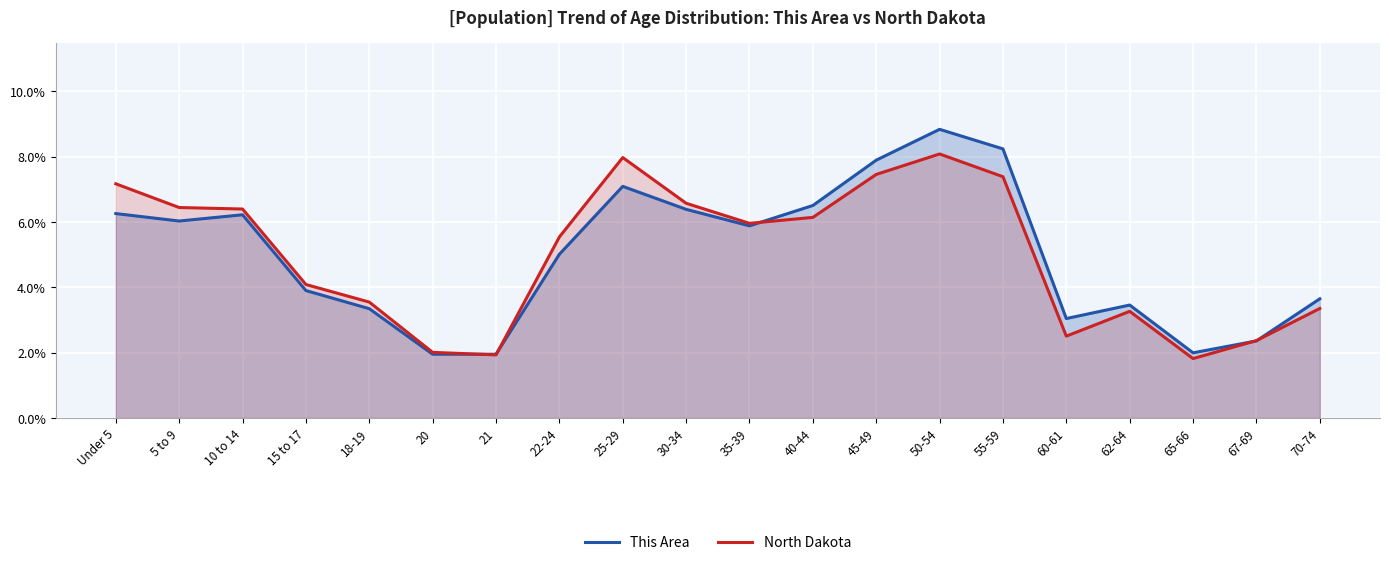

Reading left to right, transcribe all the data shown in this chart.

This Area: Under 5=6.3	5 to 9=6.0	10 to 14=6.2	15 to 17=3.9	18-19=3.3	20=2.0	21=2.0	22-24=5.0	25-29=7.1	30-34=6.4	35-39=5.9	40-44=6.5	45-49=7.9	50-54=8.8	55-59=8.2	60-61=3.0	62-64=3.5	65-66=2.0	67-69=2.4	70-74=3.6
North Dakota: Under 5=7.2	5 to 9=6.4	10 to 14=6.4	15 to 17=4.1	18-19=3.5	20=2.0	21=1.9	22-24=5.5	25-29=8.0	30-34=6.6	35-39=6.0	40-44=6.1	45-49=7.5	50-54=8.1	55-59=7.4	60-61=2.5	62-64=3.3	65-66=1.8	67-69=2.4	70-74=3.4